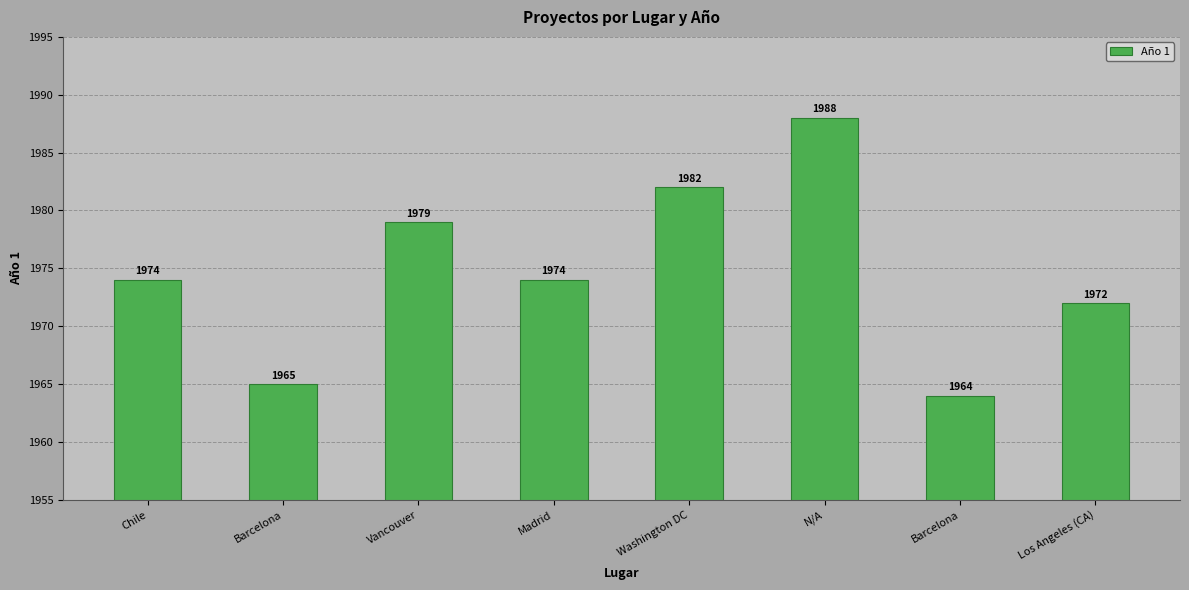

What is the change in value from Barcelona to N/A?

+23